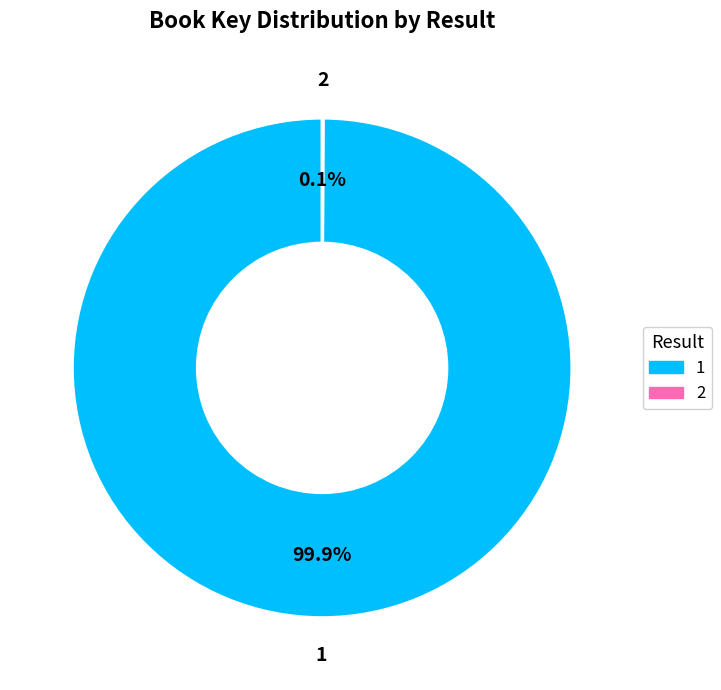

Is there any slice that represents more than half of the pie?

Yes